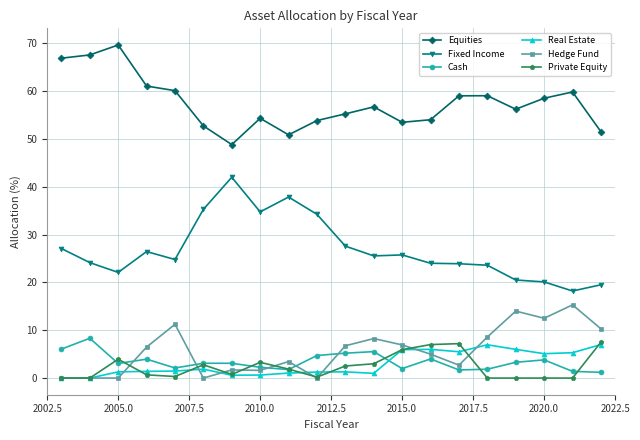

How many interior local peaks does the Hedge Fund series have?

6